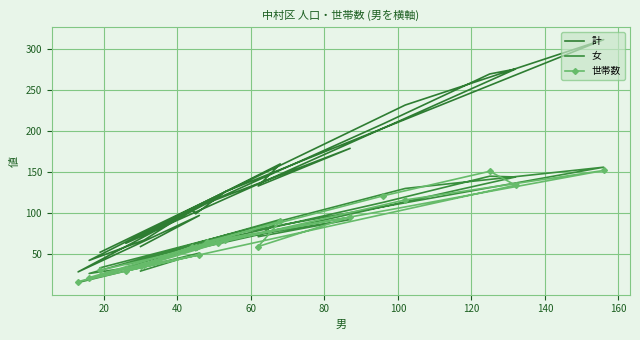

What are all the series names shown in the legend?

計, 女, 世帯数